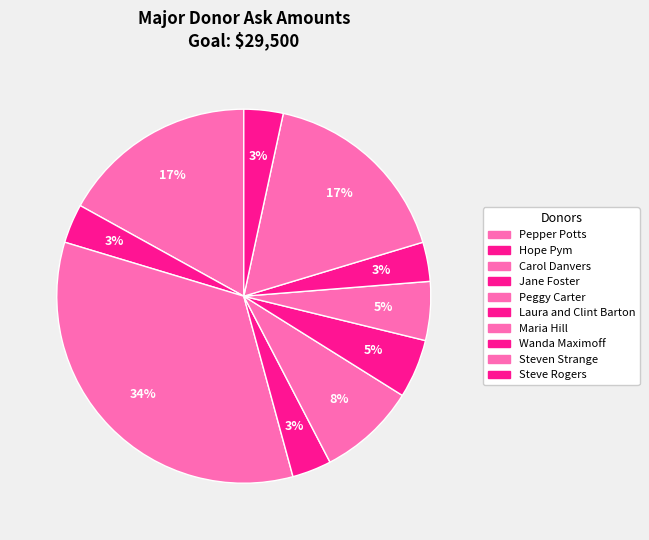

To the nearest percent, what portion does Maria Hill represent?

5%